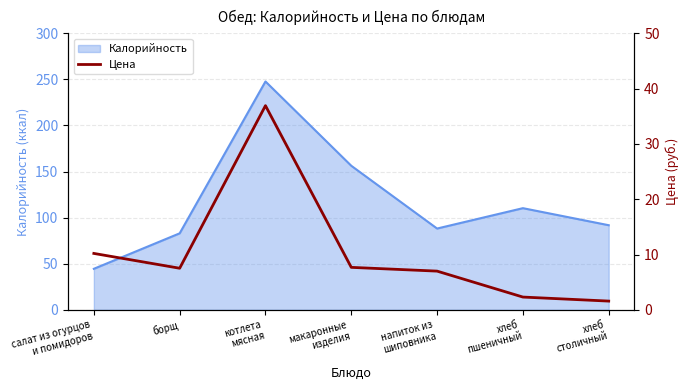

What is the smallest value displayed?

1.6